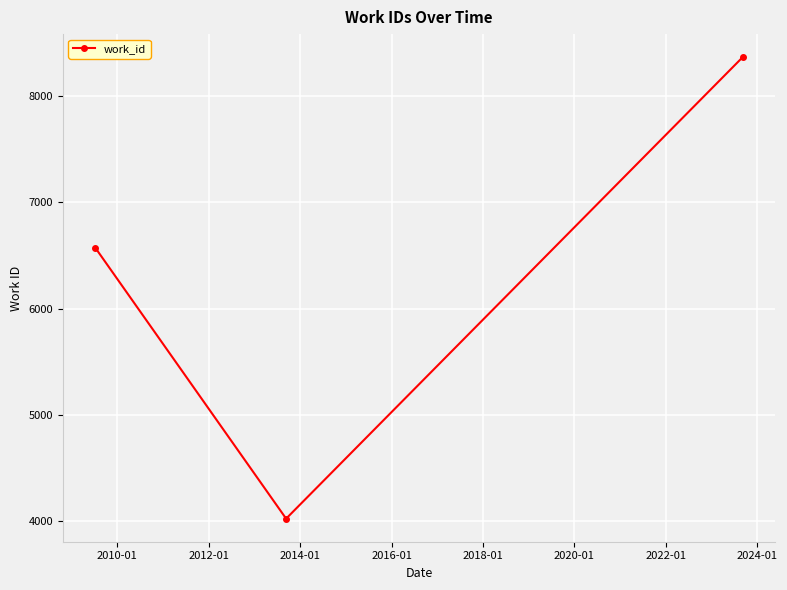

What is the minimum value shown in the chart?

4024